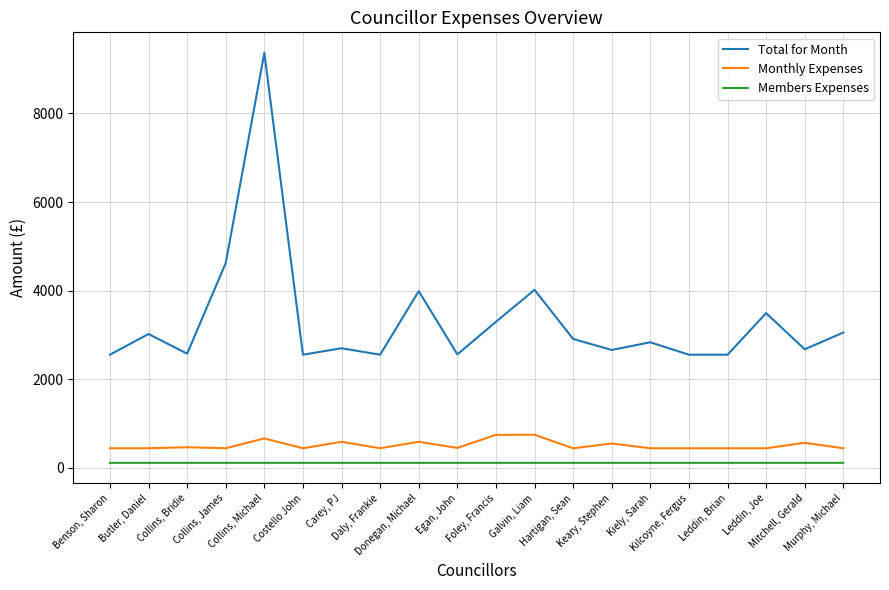

What is the greatest value displayed?

9368.4